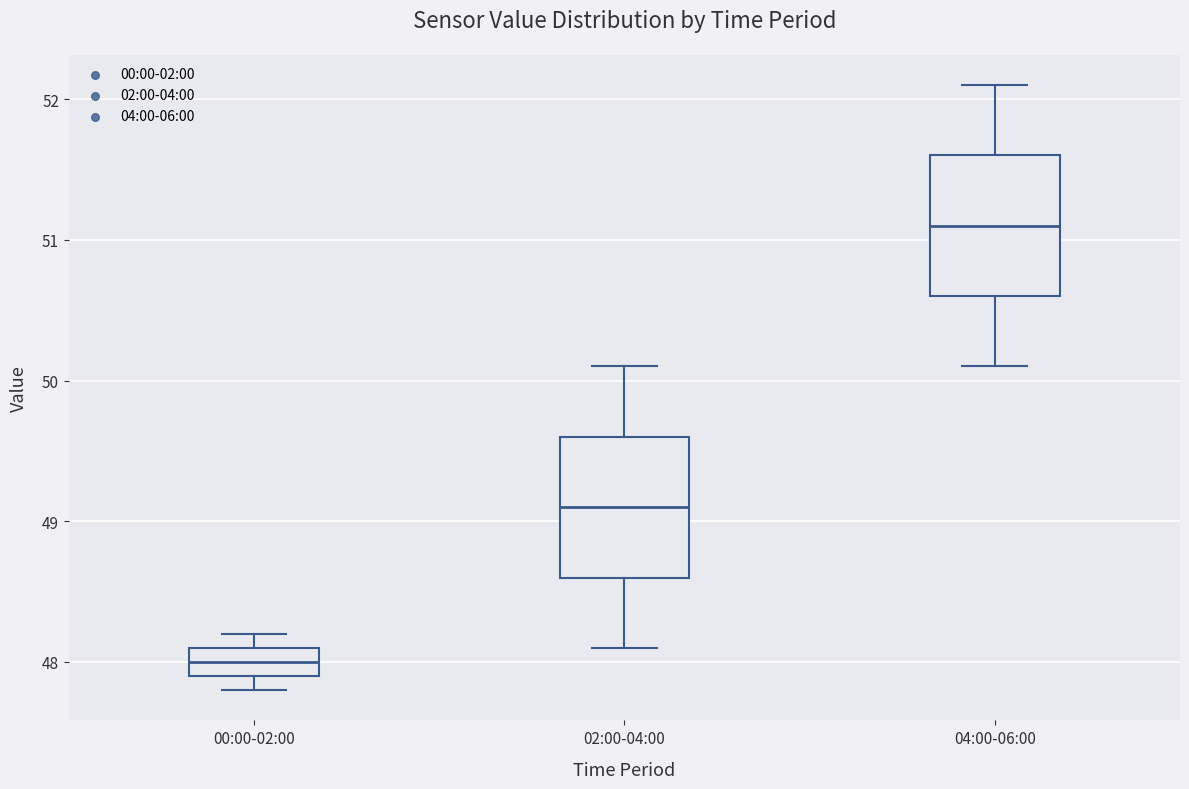

Reading left to right, transcribe this box plot: for each box, give where its median line is, the range the box spans, and where its two whiskers end, as read against the y-axis. The values are not printed on the chart, so give them approximately, as read against the axis.

00:00-02:00: median 48.0, box 47.9 to 48.1, whiskers 47.8 to 48.2
02:00-04:00: median 49.1, box 48.6 to 49.6, whiskers 48.1 to 50.1
04:00-06:00: median 51.1, box 50.6 to 51.6, whiskers 50.1 to 52.1